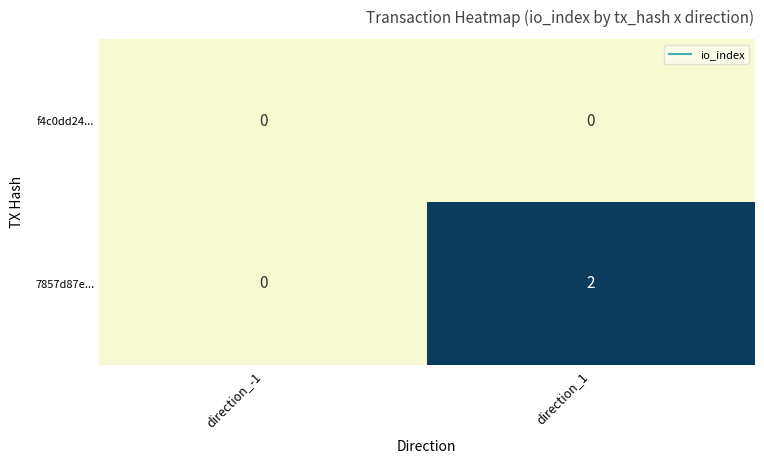

Count the number of data series in this chart.

2